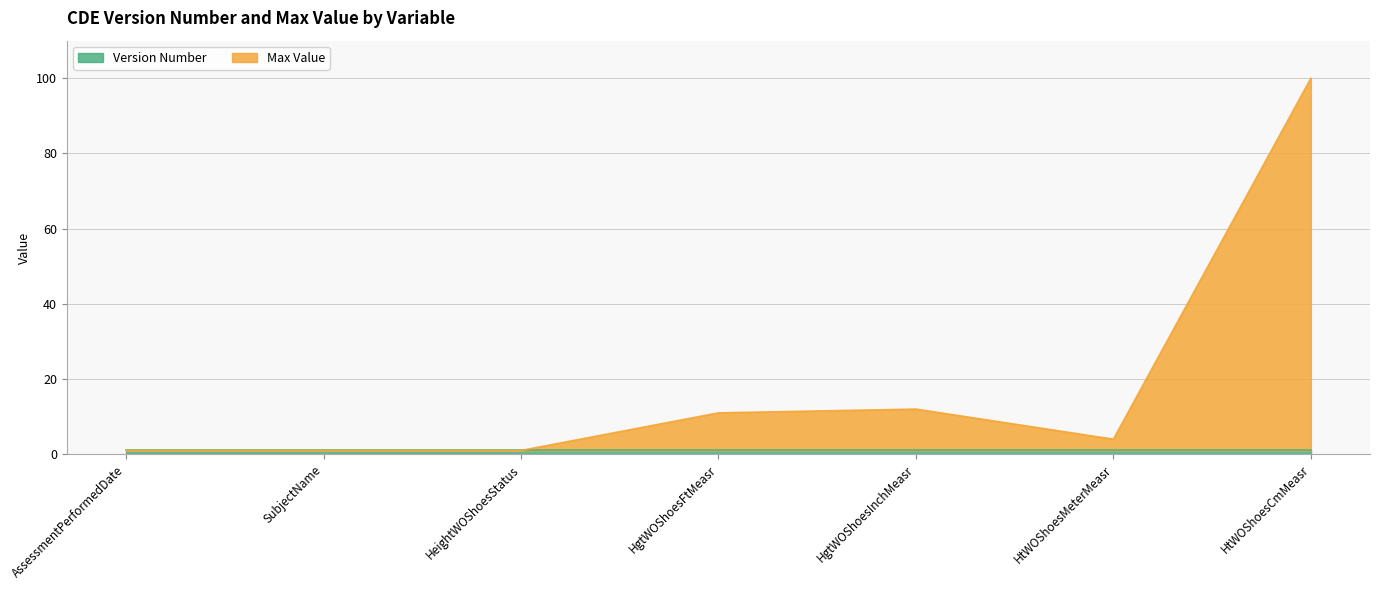

At which label does the data first exceed 4?

HgtWOShoesFtMeasr